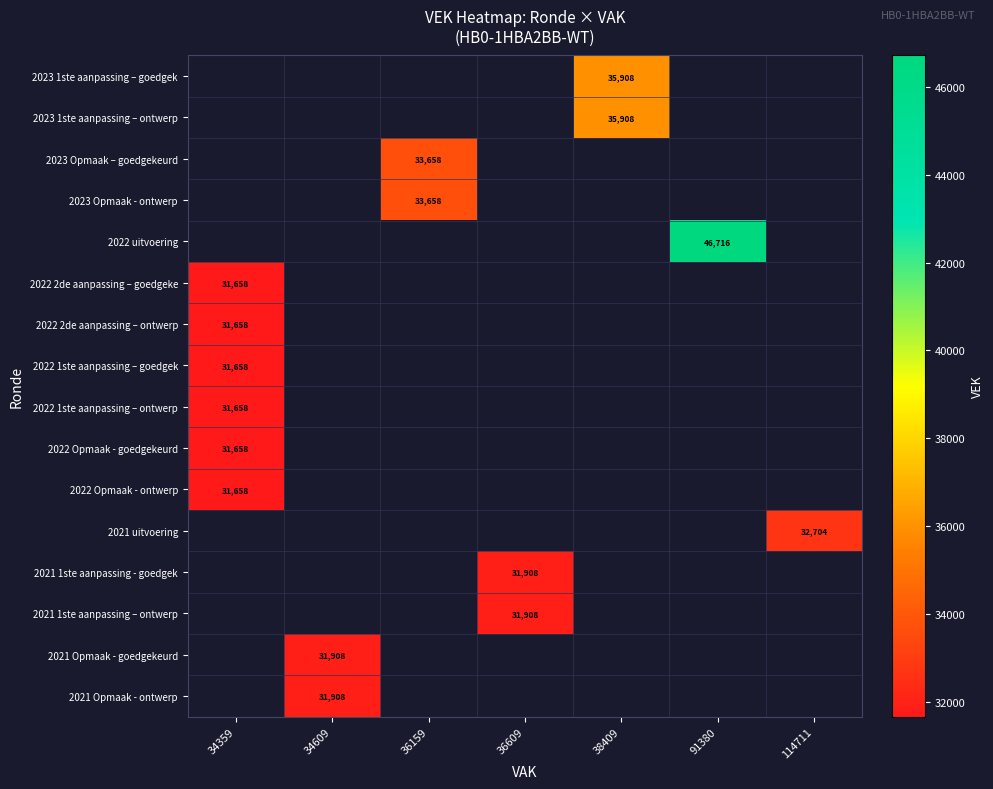

The value of 2023 1ste aanpassing – goedgek at 38409 is 50812. True or false?

False